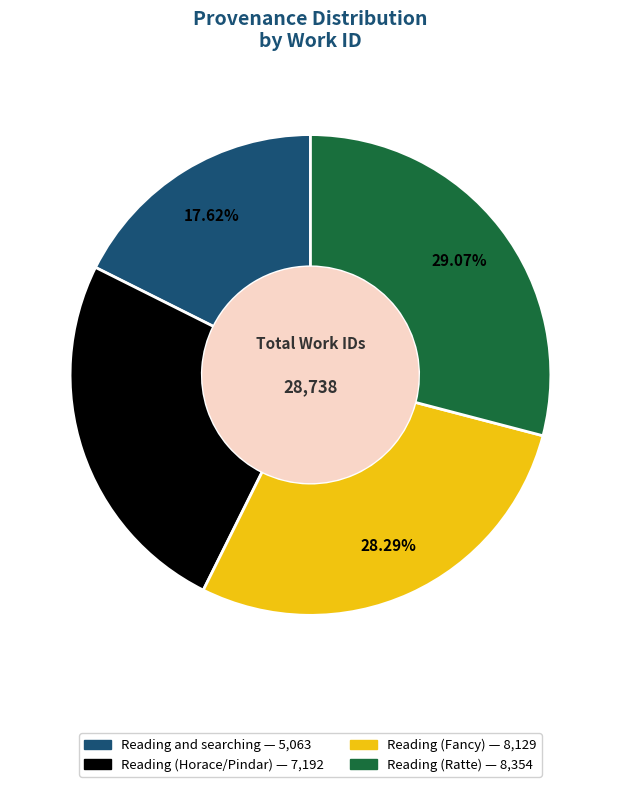

Between Reading and searching and Reading (Horace/Pindar), which is larger?

Reading (Horace/Pindar)